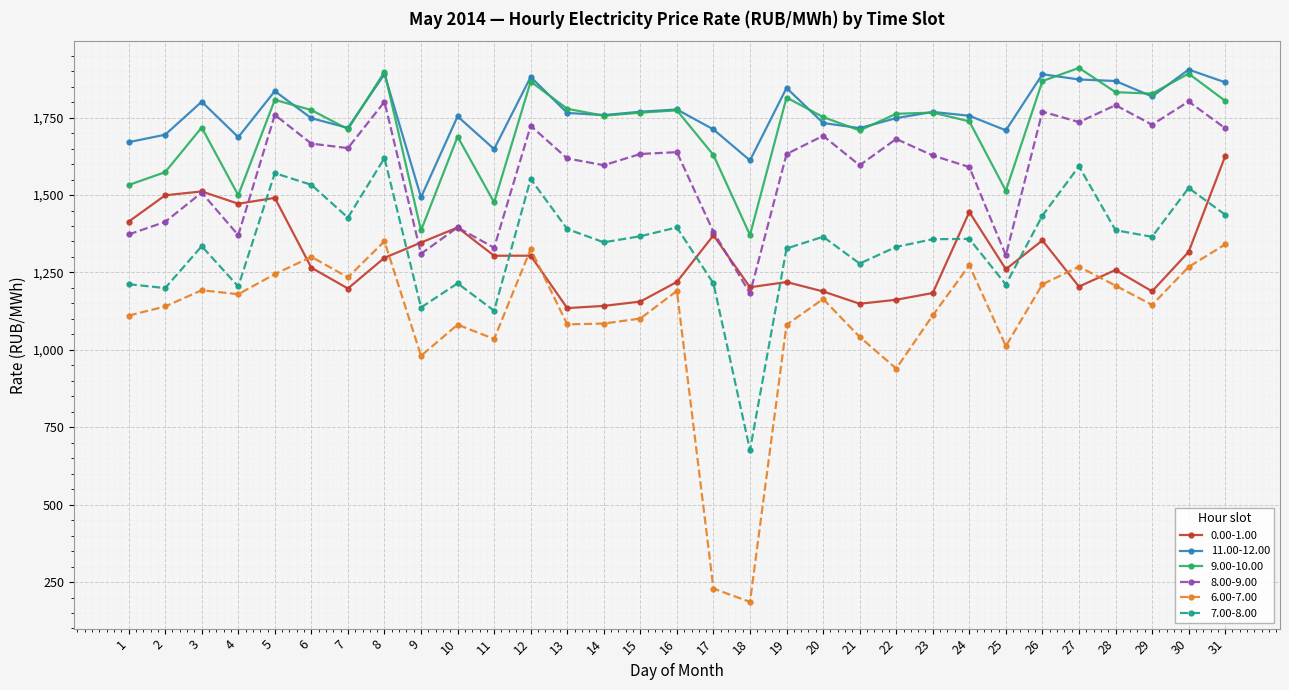

Where is the first local minimum for 8.00-9.00?

4